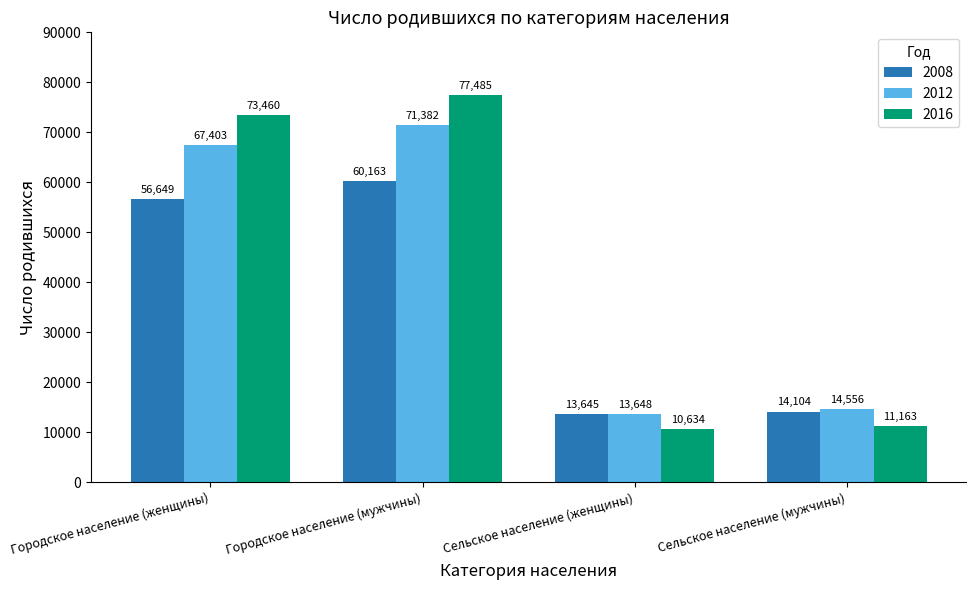

Which category has the lowest value in the 2012 series?

Сельское население (женщины)